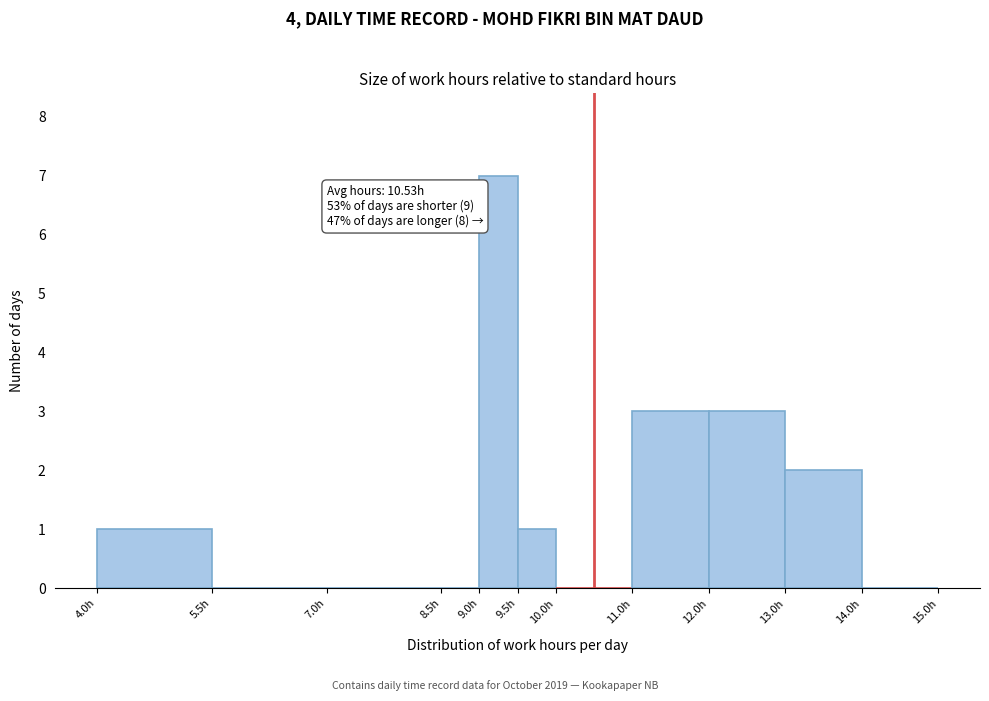

Over which range of the x-axis is the bar tallest?

9.0 to 9.5